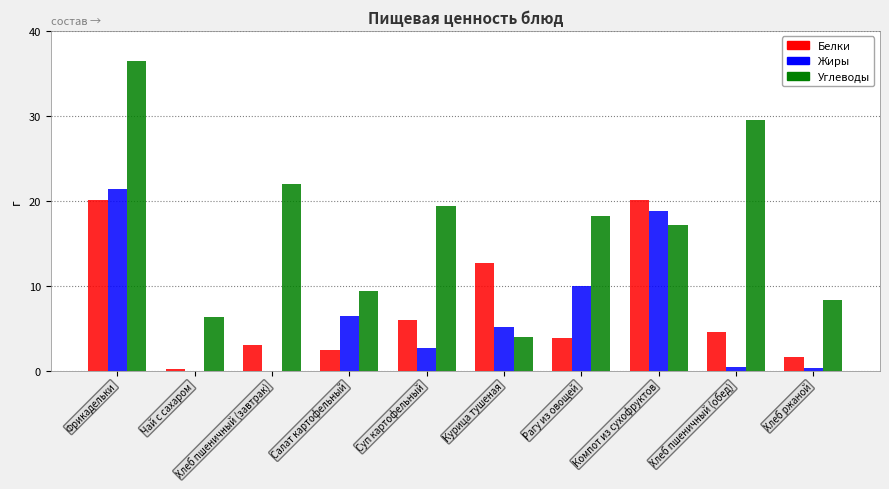

Which series has the largest range (max minus min)?

Углеводы